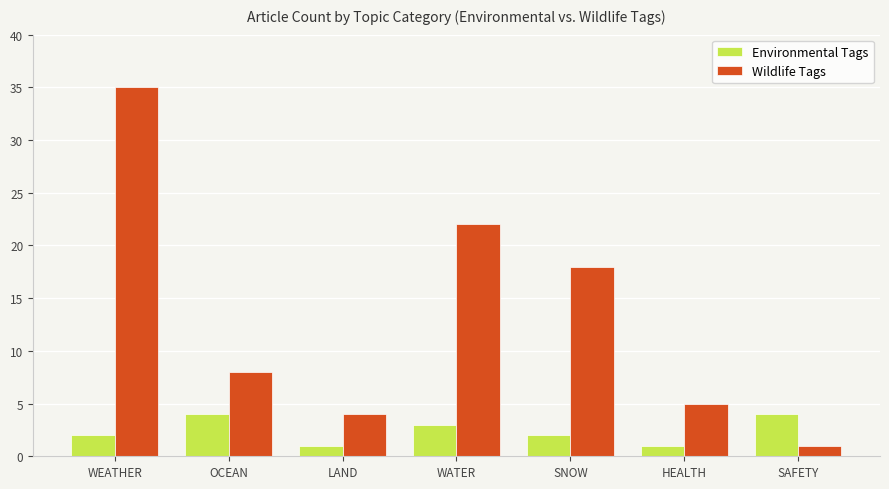

Which series has the largest total across all categories?

Wildlife Tags